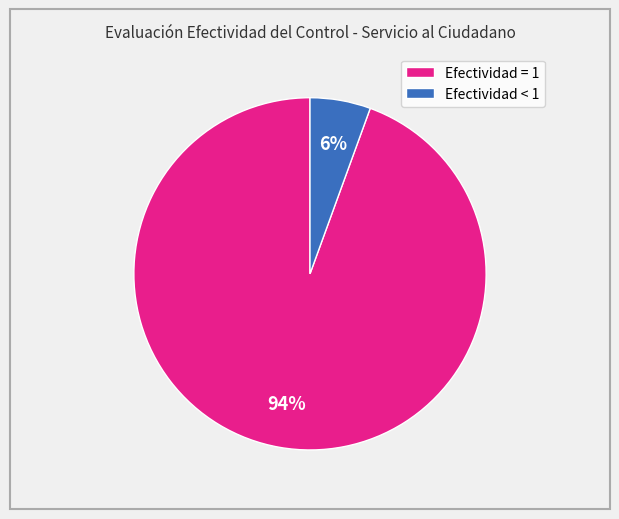

The Efectividad = 1 slice represents 94% of the pie. True or false?

True